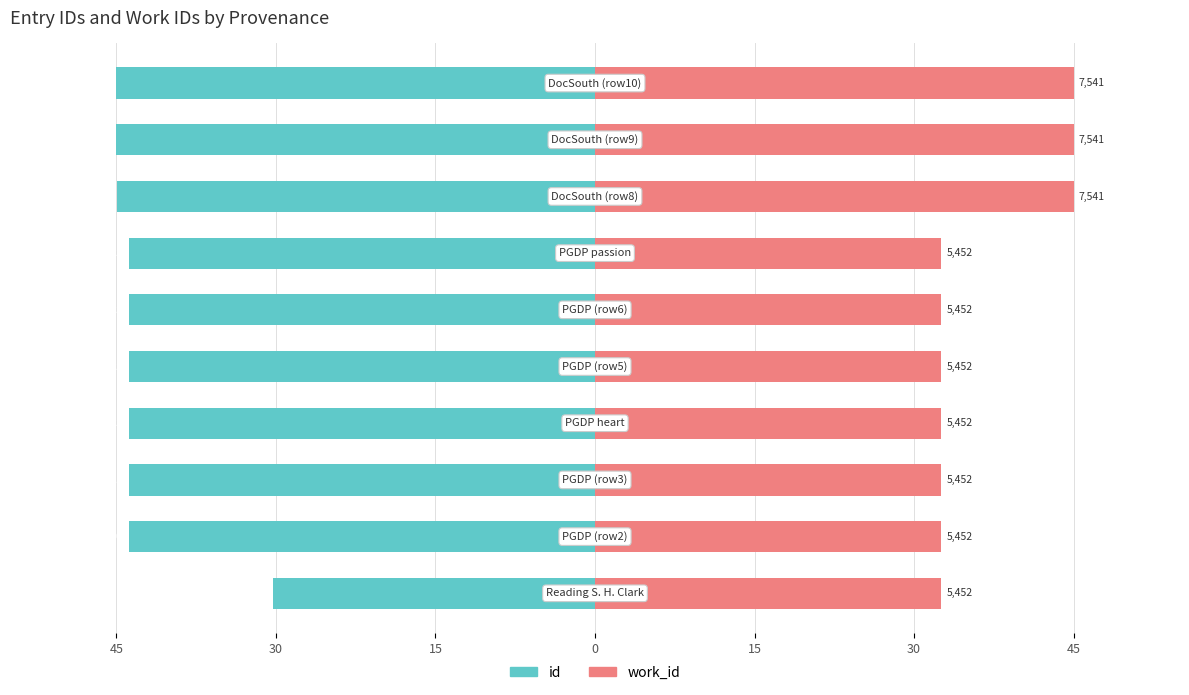

Reading left to right, extract all data points from this chart.

id: -30.3	-43.8	-43.8	-43.8	-43.8	-43.8	-43.8	-45.0	-45.0	-45.0
work_id: 32.5	32.5	32.5	32.5	32.5	32.5	32.5	45.0	45.0	45.0